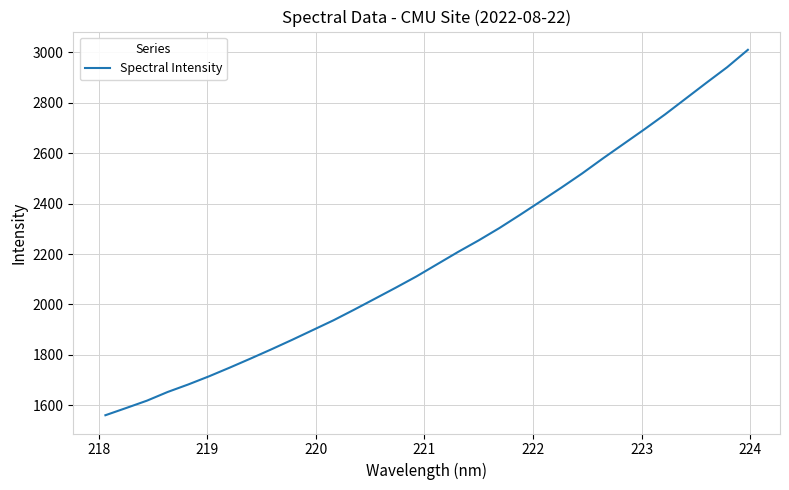

What is the greatest value displayed?

3010.6